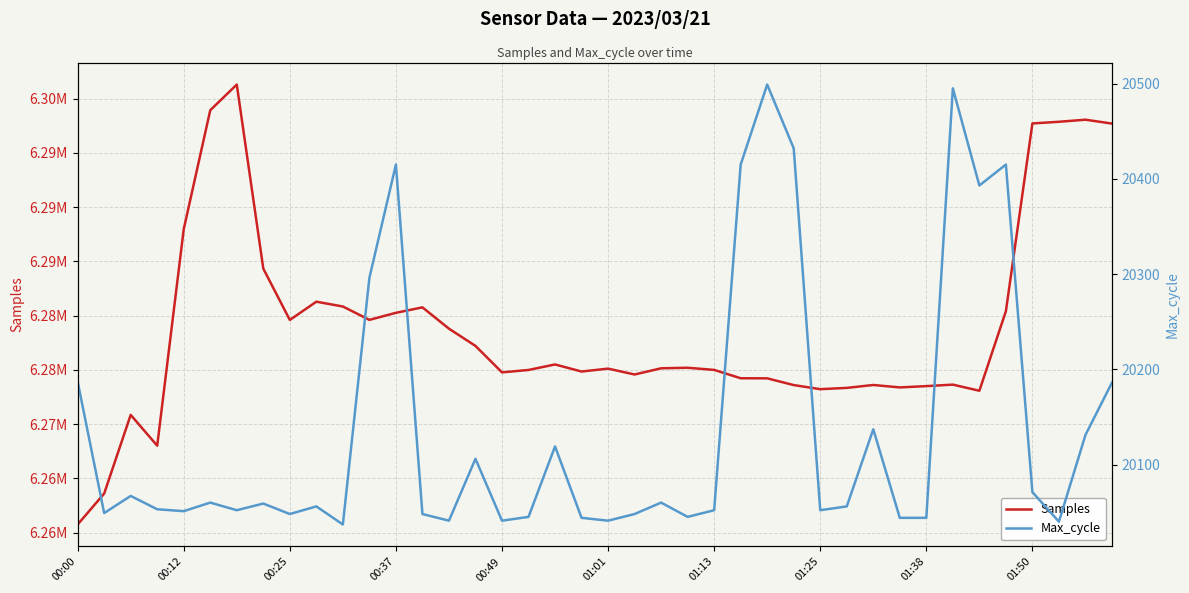

At how many categories does at least one series exceed 6213518?

40